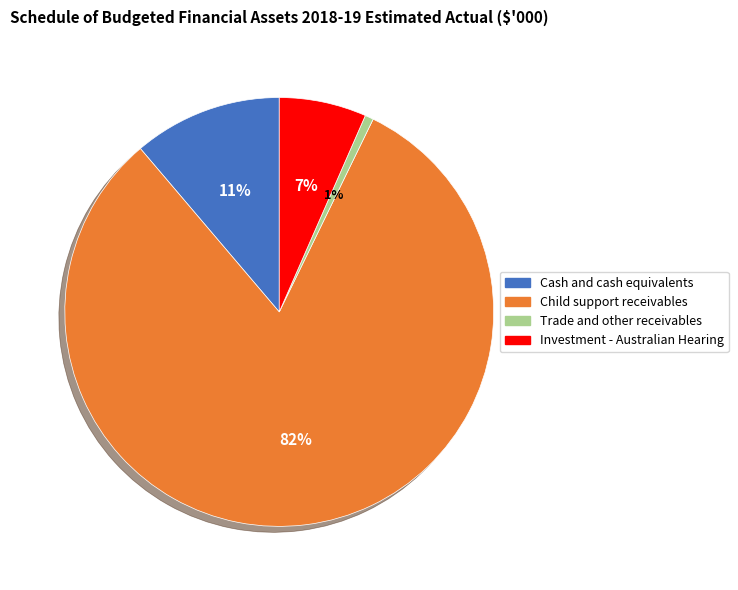

Which slice is the smallest?

Trade and other receivables